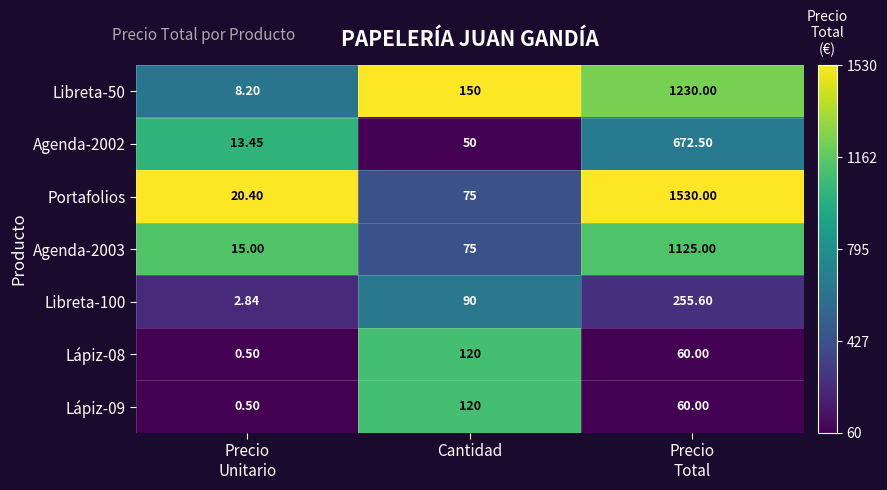

Which series has the widest spread of values?

Portafolios